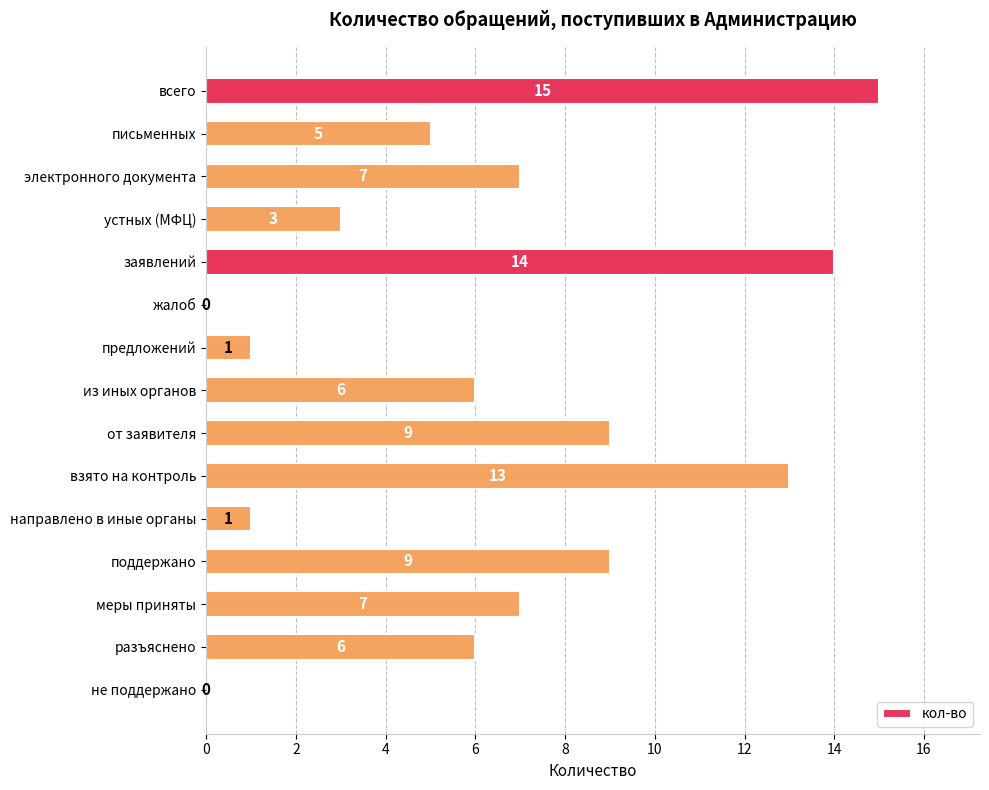

The value at взято на контроль is 13. True or false?

True